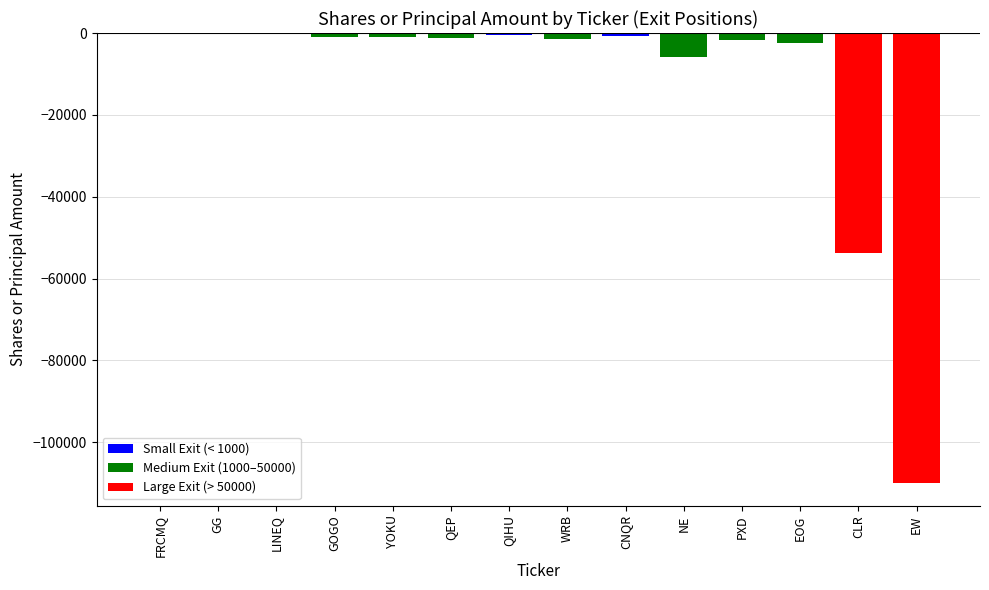

How many data points does each series have?

14